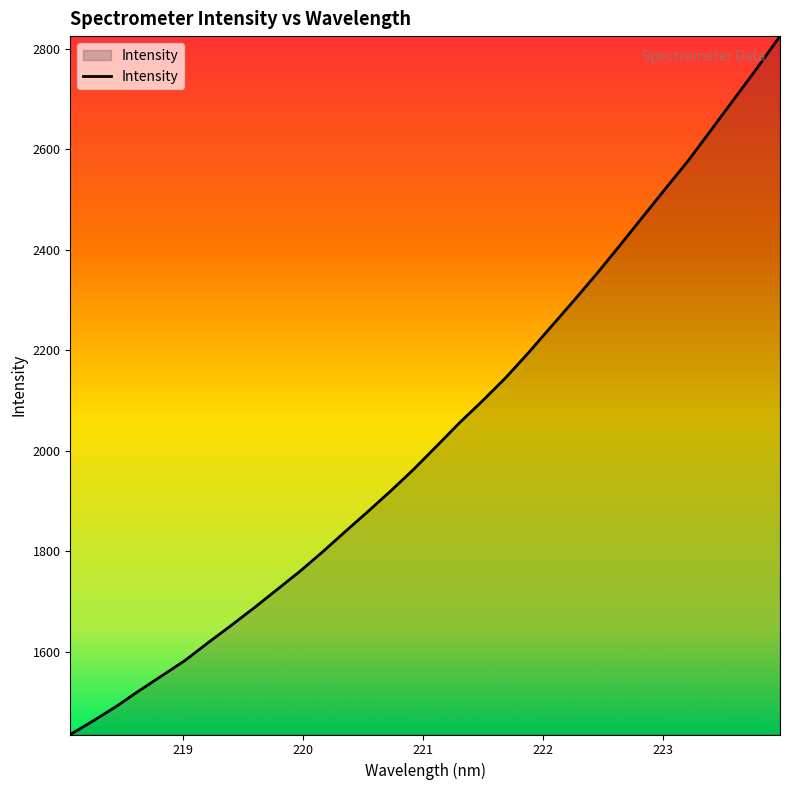

What is the sum of all values?

65188.7